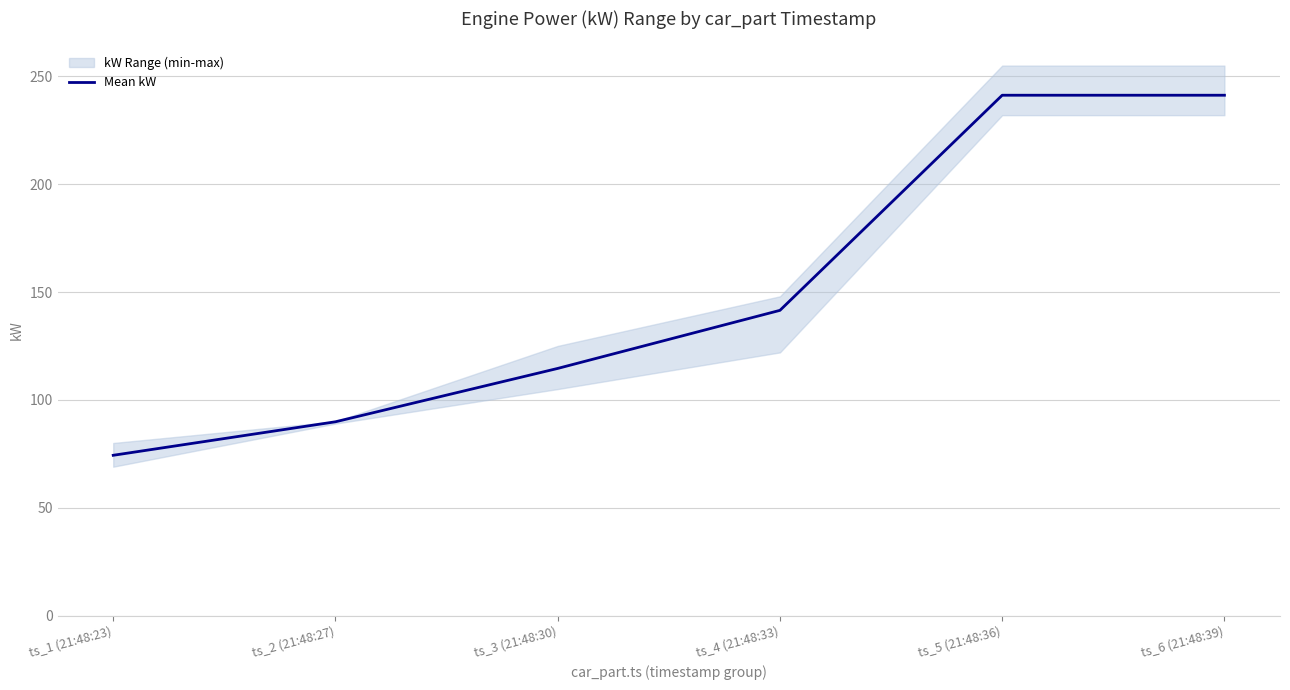

Reading left to right, extract all data points from this chart.

74.3	89.8	114.6	141.5	241.2	241.2